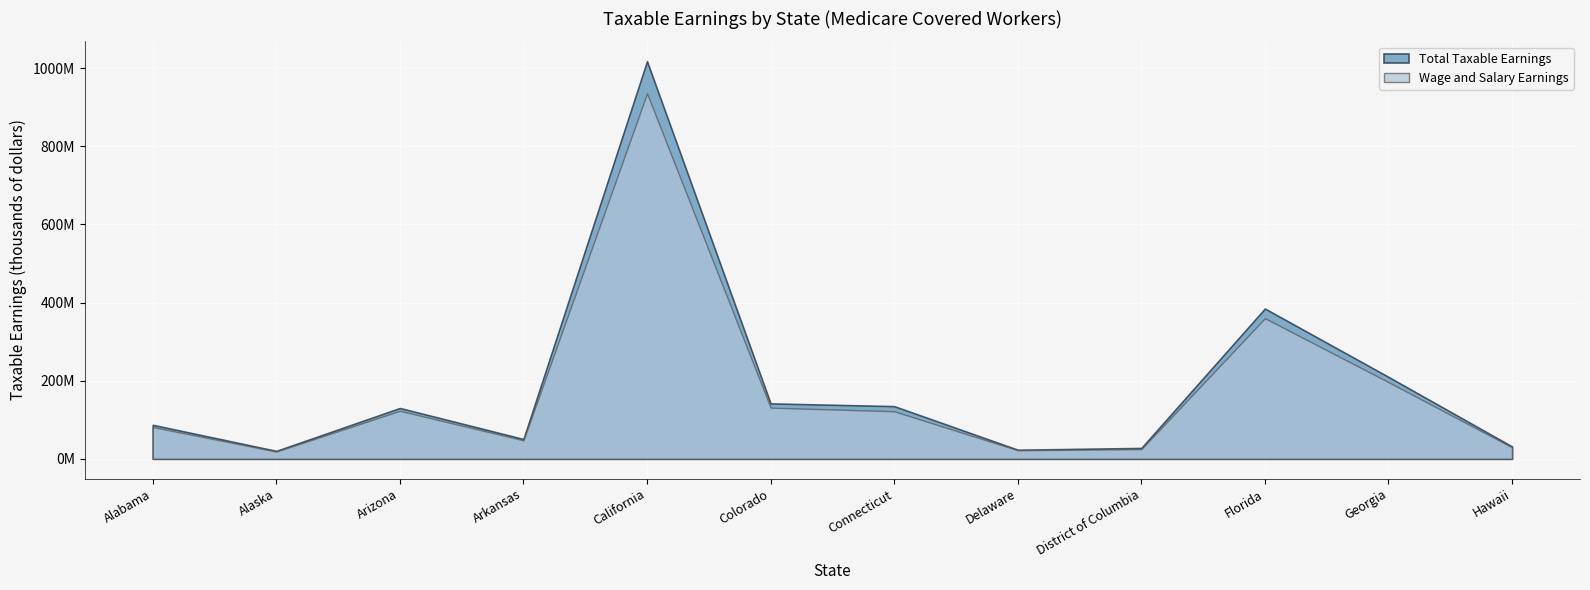

At which category is the sum across all series the highest?

California